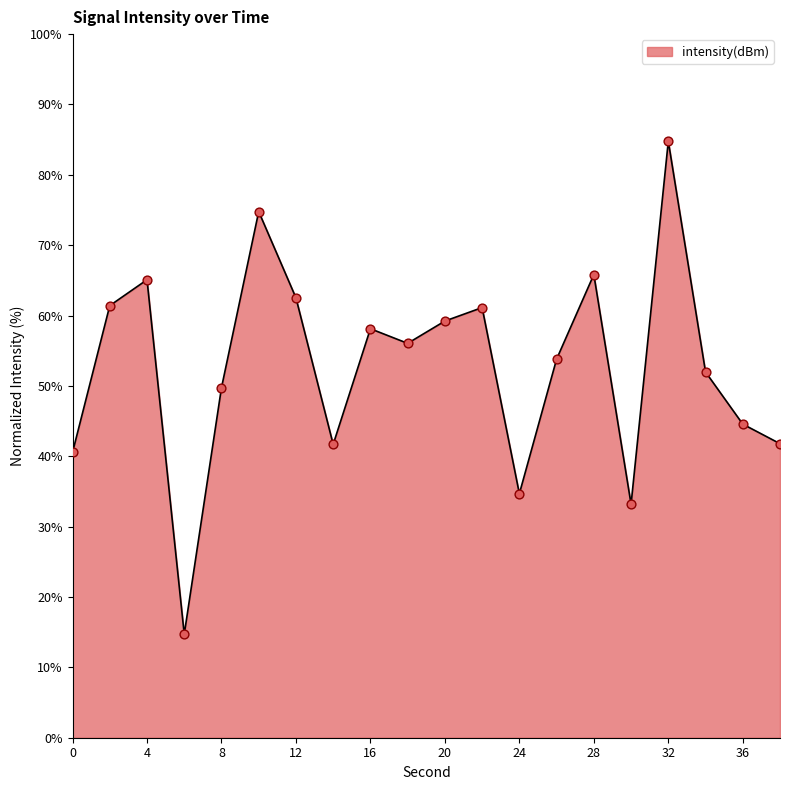

What is the maximum value shown in the chart?

84.8